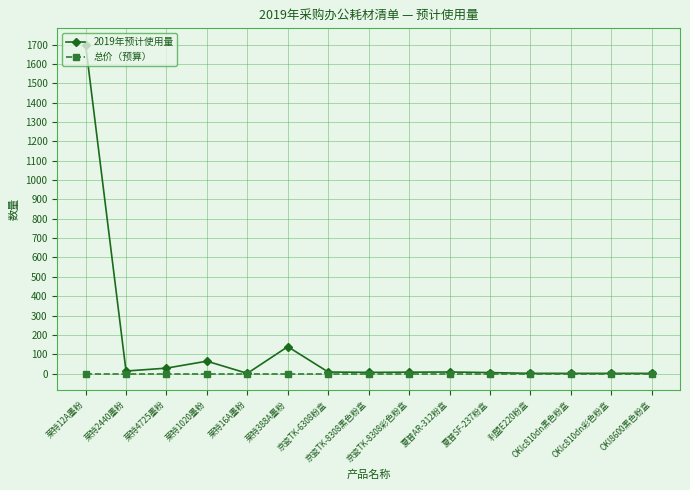

What is the label of the 10th point from the left?

夏普AR-312粉盒